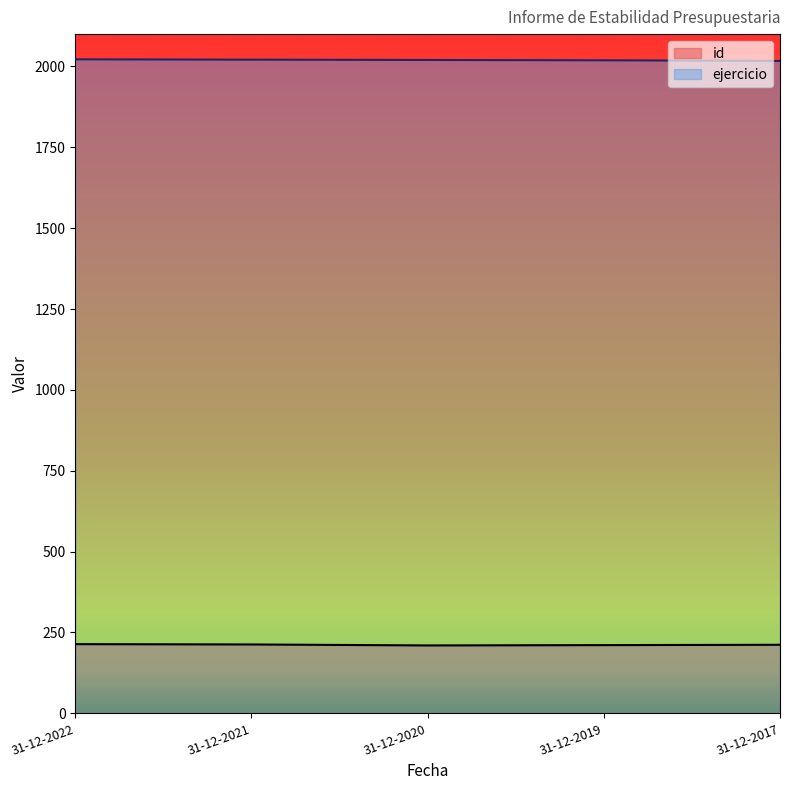

Rank the series by their average value, from lowest to highest.

id, ejercicio